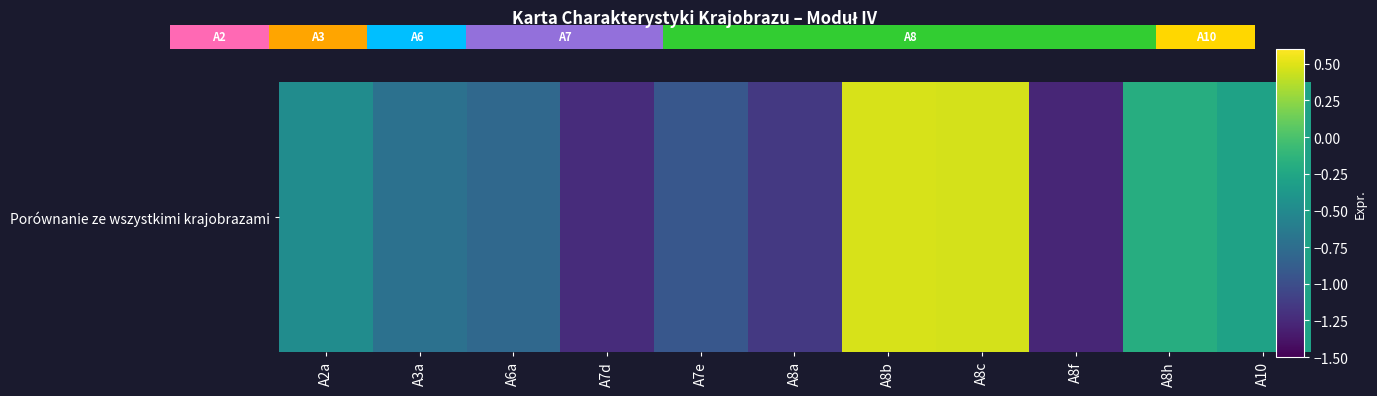

How many distinct data groups are displayed?

1